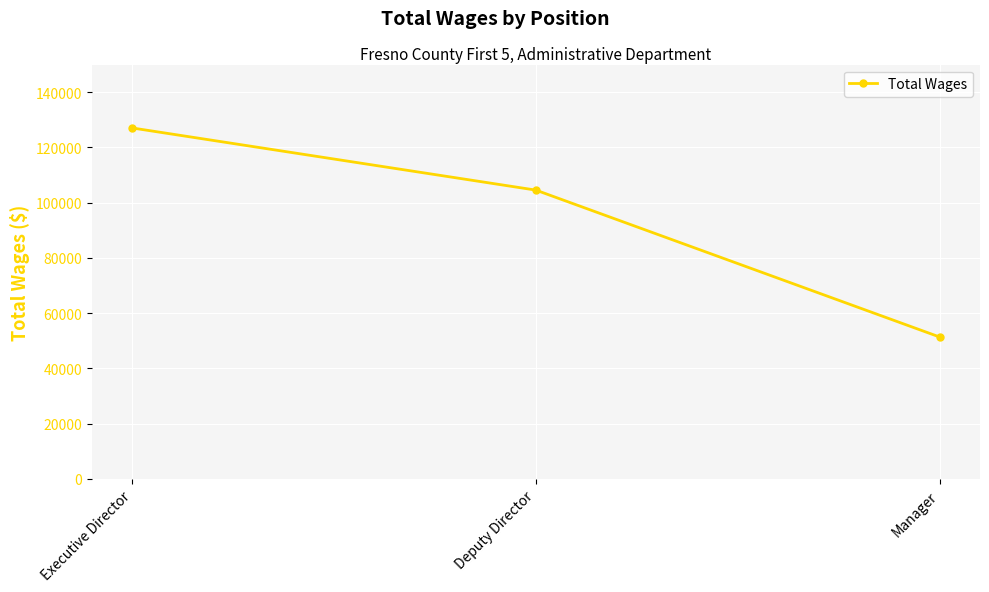

Which has a higher value, Executive Director or Manager?

Executive Director